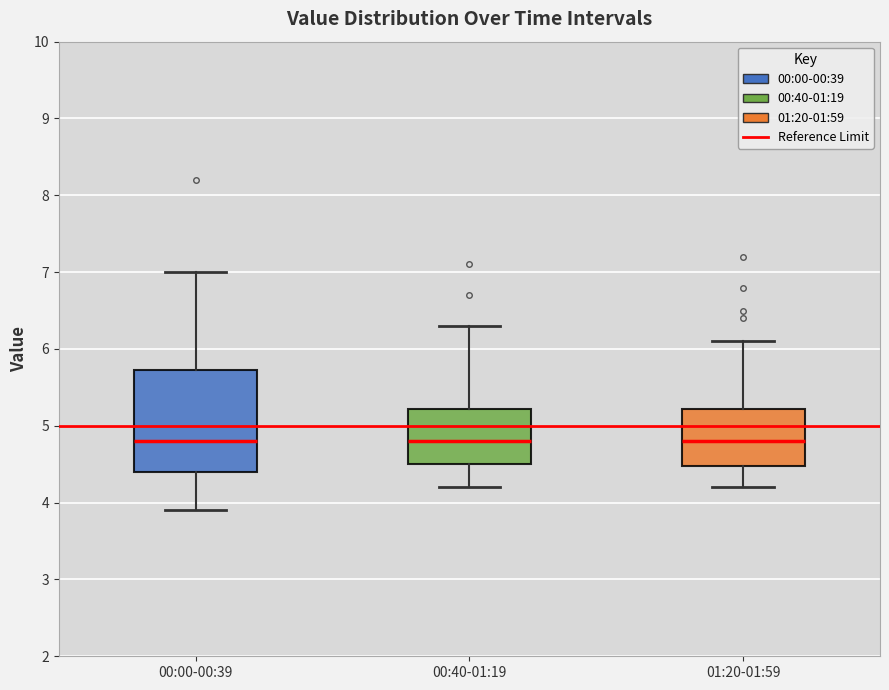

Which box is the tallest, from its lower edge to its upper edge?

00:00-00:39